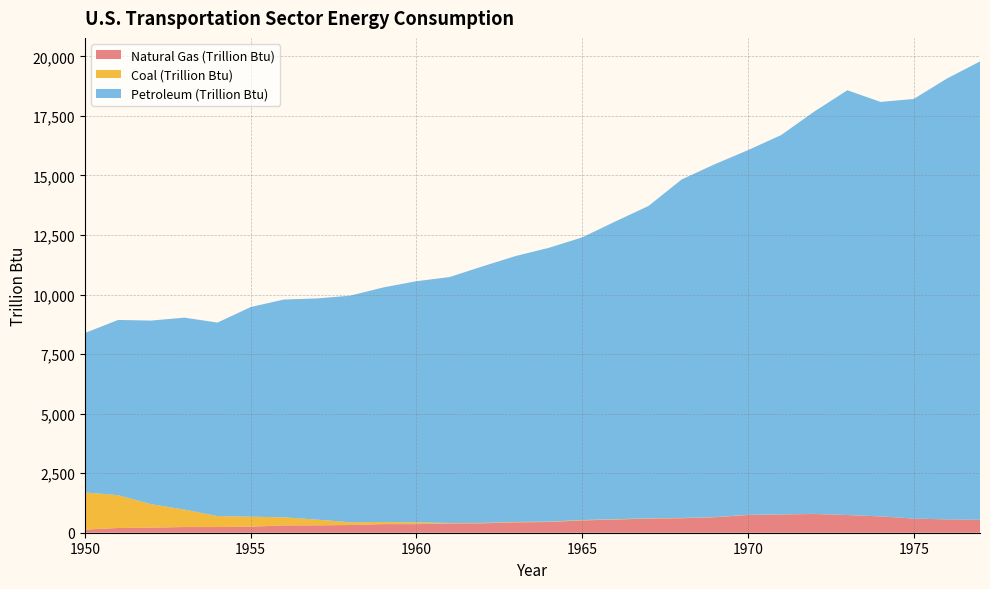

Reading left to right, extract all data points from this chart.

Natural Gas (Trillion Btu): 129.9	199.2	214.5	238.4	238.7	253.8	306.3	309.7	323.1	361.6	359.2	390.8	395.9	436.9	449.5	516.5	553.0	594.2	609.3	650.5	744.6	765.6	786.8	742.7	684.8	594.6	558.7	542.8
Coal (Trillion Btu): 1563.9	1378.7	984.0	733.0	461.4	421.3	339.8	241.3	115.2	87.8	75.0	18.9	16.9	16.4	17.4	16.0	14.8	11.2	10.0	7.4	6.8	4.7	3.7	2.6	1.8	0.5	0.3	0.2
Petroleum (Trillion Btu): 6689.5	7355.6	7708.4	8058.7	8122.5	8799.4	9144.2	9285.7	9513.7	9848.2	10125.4	10324.0	10772.2	11166.7	11496.4	11866.2	12499.8	13112.8	14212.0	14813.4	15310.5	15924.1	16891.7	17831.9	17400.6	17615.4	18507.7	19243.3